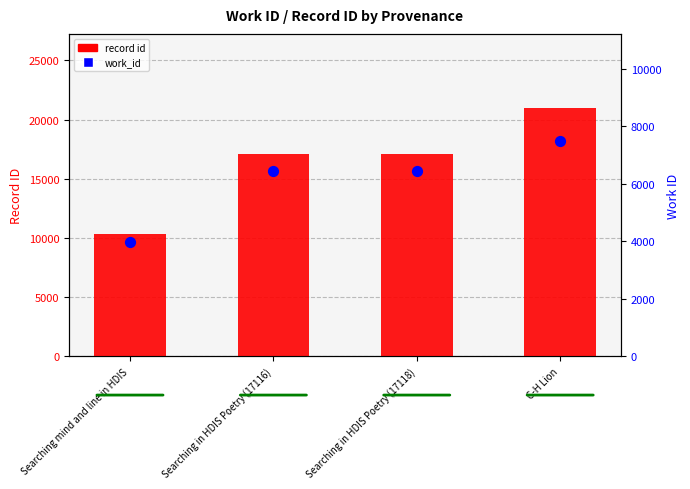

Which series has the largest total across all categories?

record id